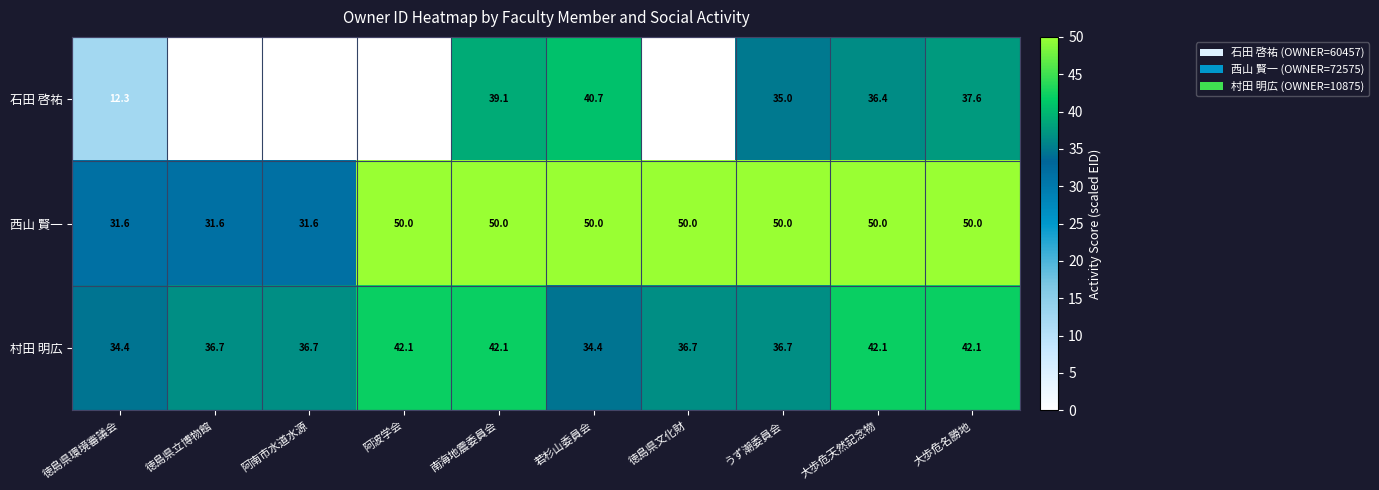

Which series changed the most between 阿波学会 and 若杉山委員会?

石田 啓祐